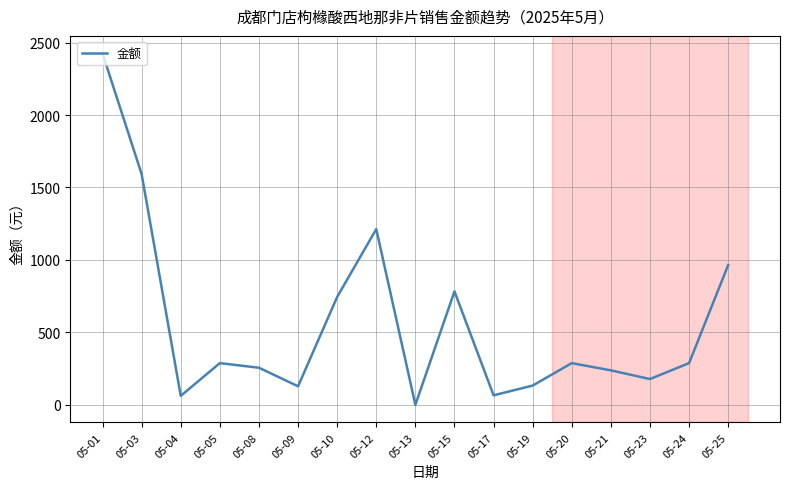

The chart shows a value of 351.9 at 05-25. True or false?

False